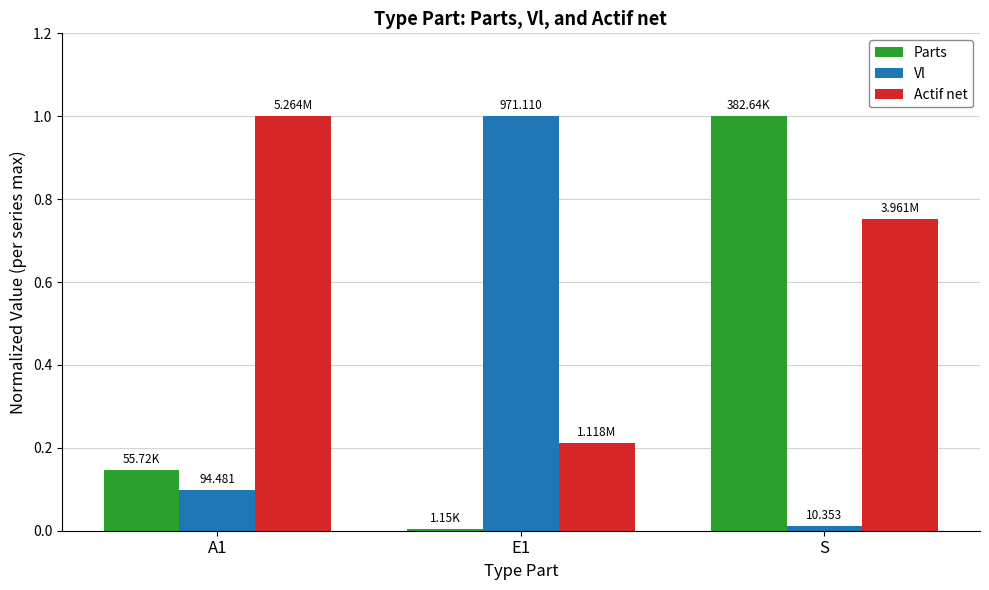

Which series has the largest total across all categories?

Actif net